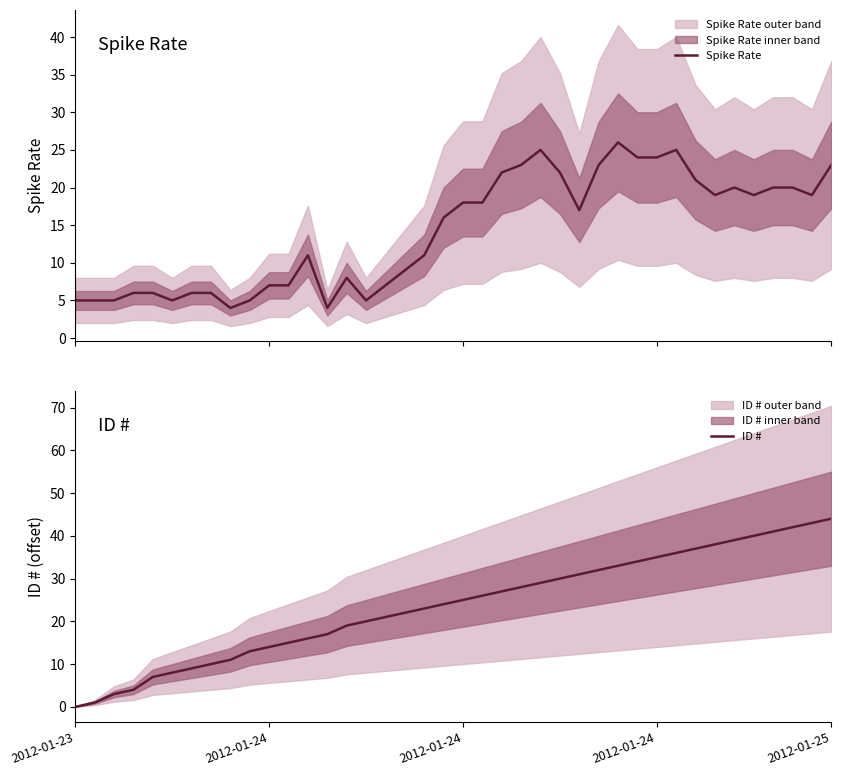

Between 38 and 33, which is larger?

38